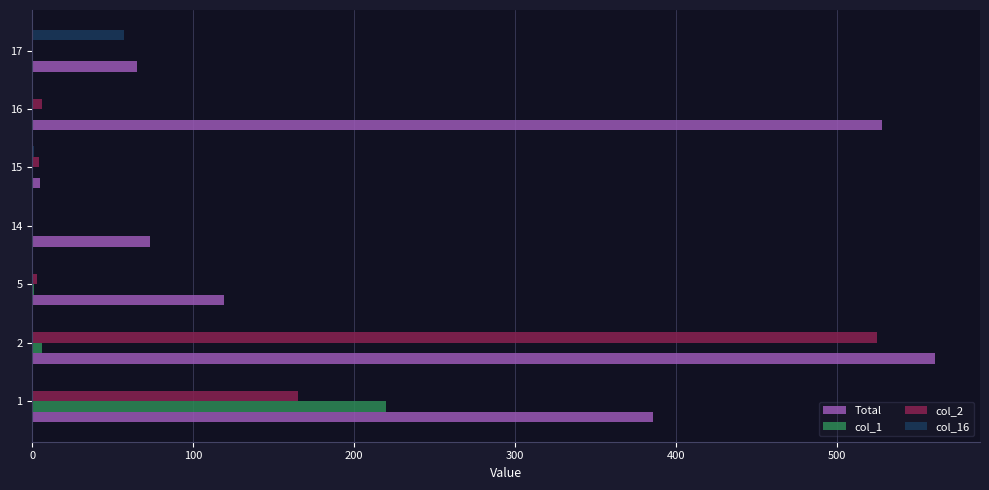

The col_16 series shows 0 at 16. True or false?

True